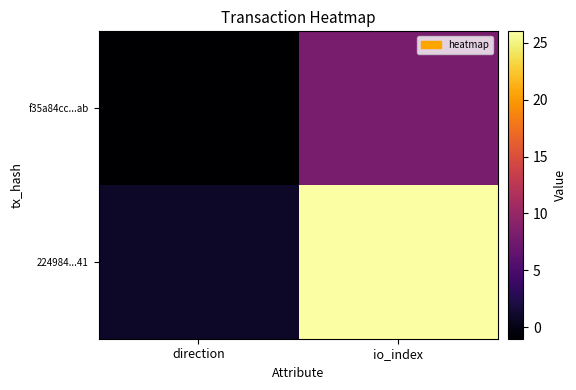

Rank the series by their average value, from highest to lowest.

224984...41, f35a84cc...ab